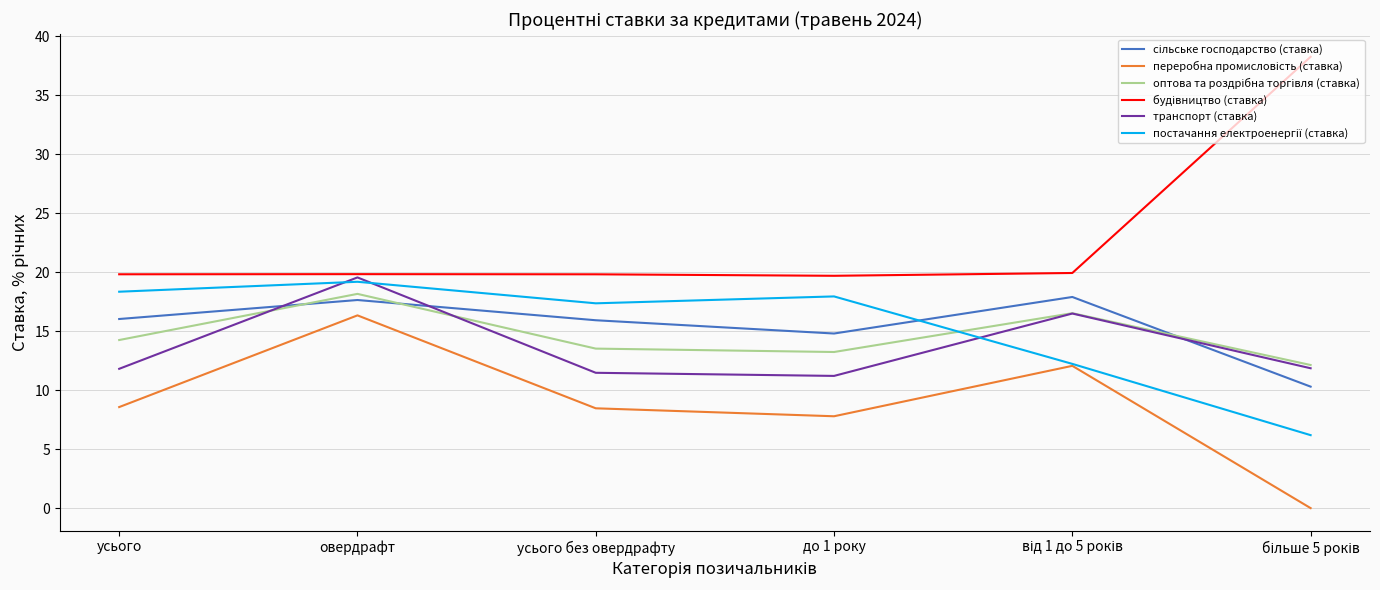

What is the difference between the highest and lowest values at овердрафт?

3.5